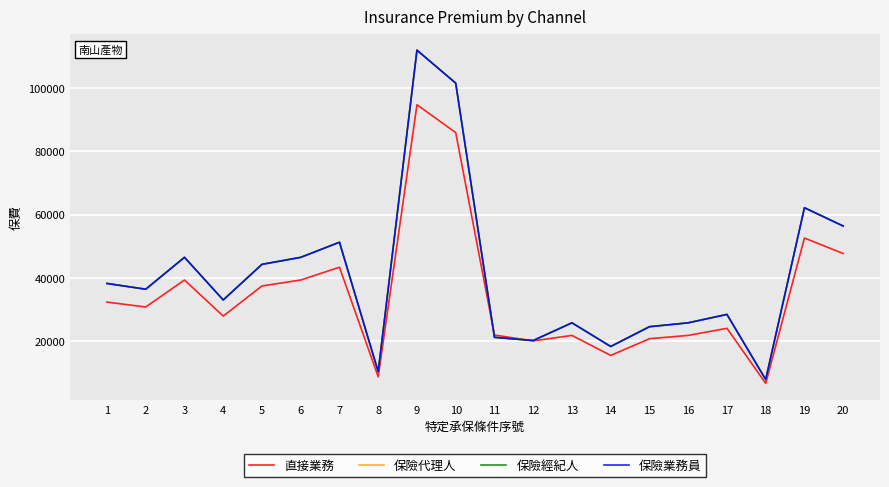

At which label does 直接業務 first exceed 30852?

1